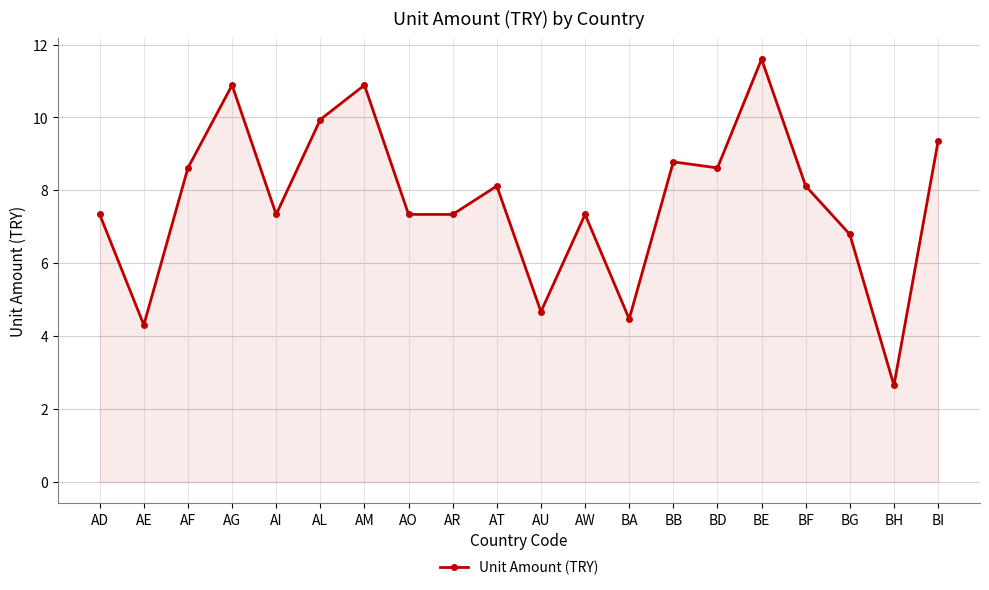

Does the chart have visible grid lines?

Yes